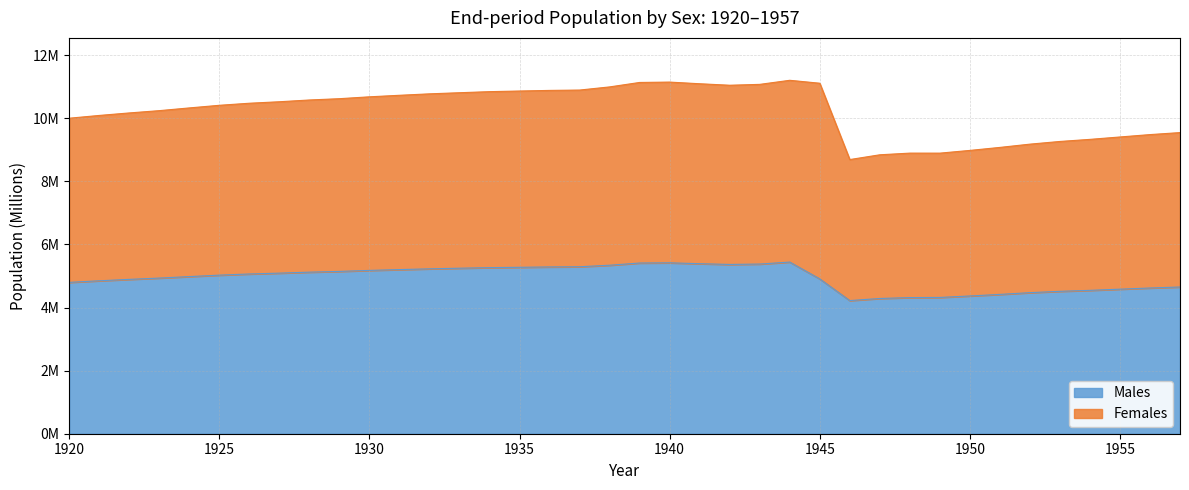

How many lines are shown in the chart?

2